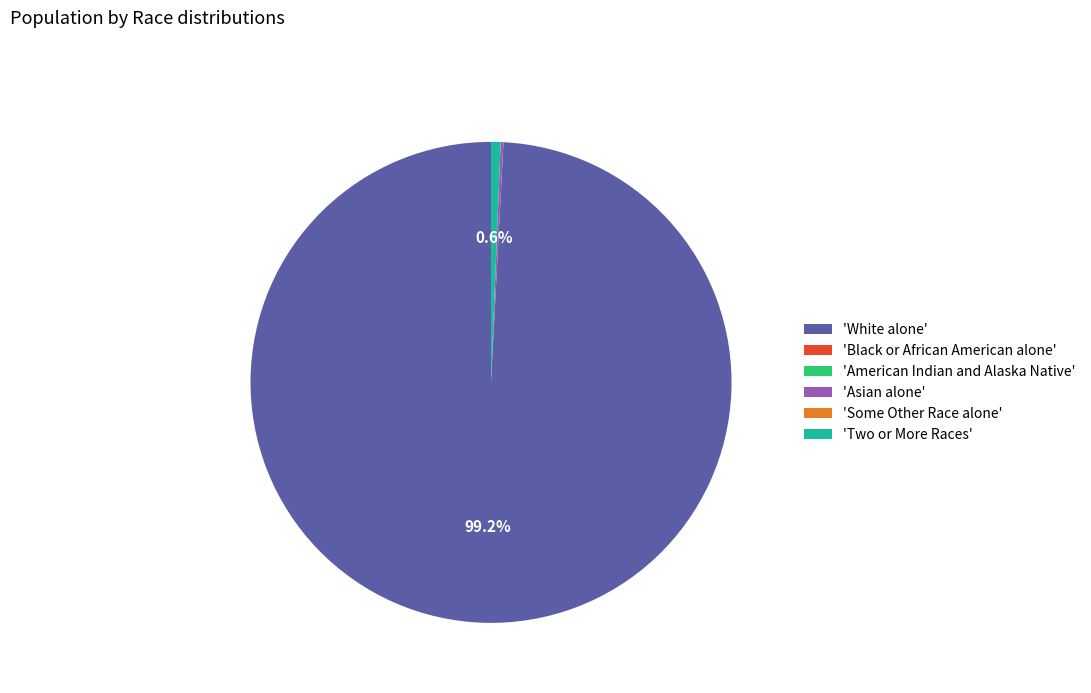

What is the majority slice?

'White alone'